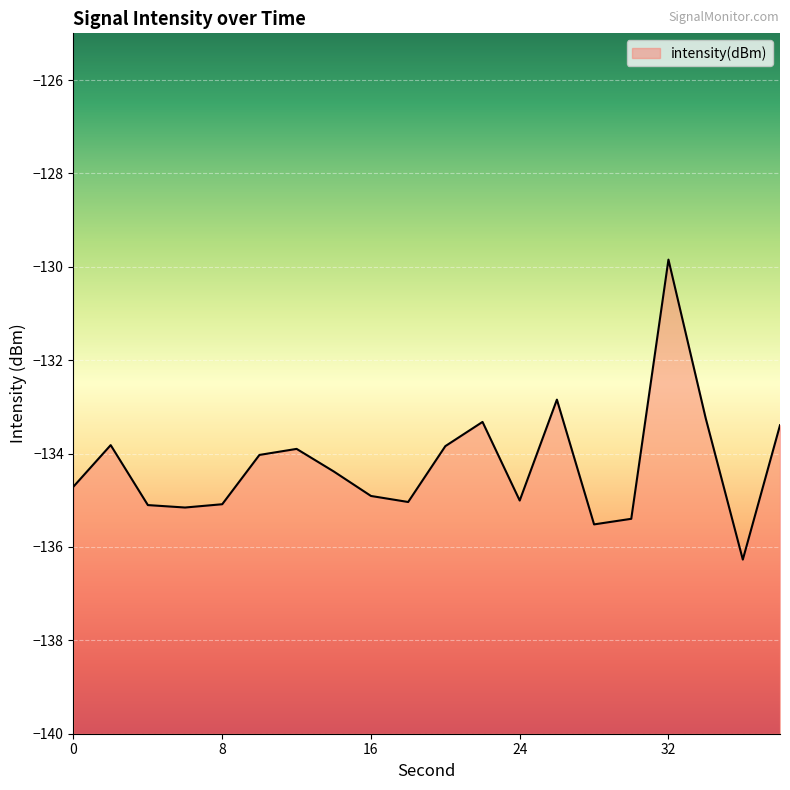

List the labels in order of value, smallest first.

36, 28, 30, 6, 4, 8, 18, 24, 16, 0, 14, 10, 12, 20, 2, 38, 22, 34, 26, 32